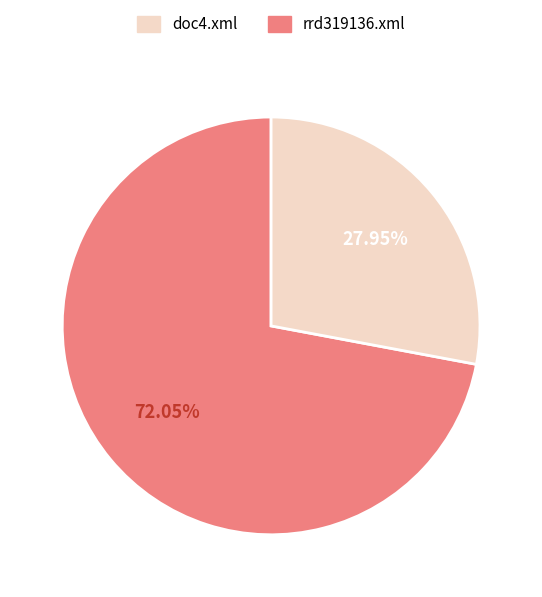

Is there a majority slice in this chart?

Yes